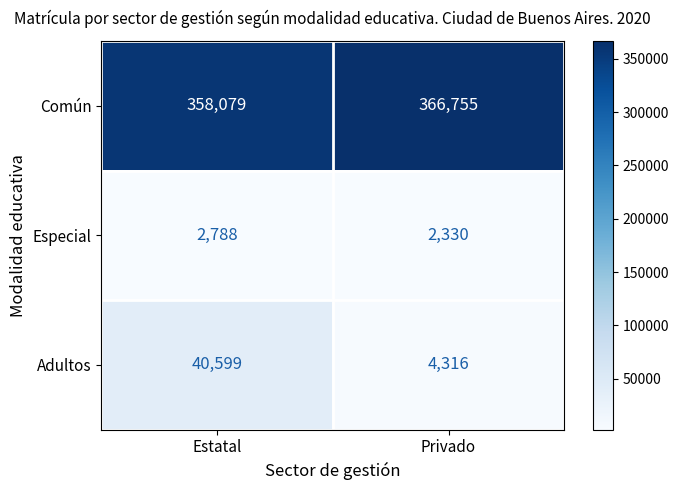

Reading left to right, transcribe all the data shown in this chart.

Común: Estatal=358079	Privado=366755
Especial: Estatal=2788	Privado=2330
Adultos: Estatal=40599	Privado=4316